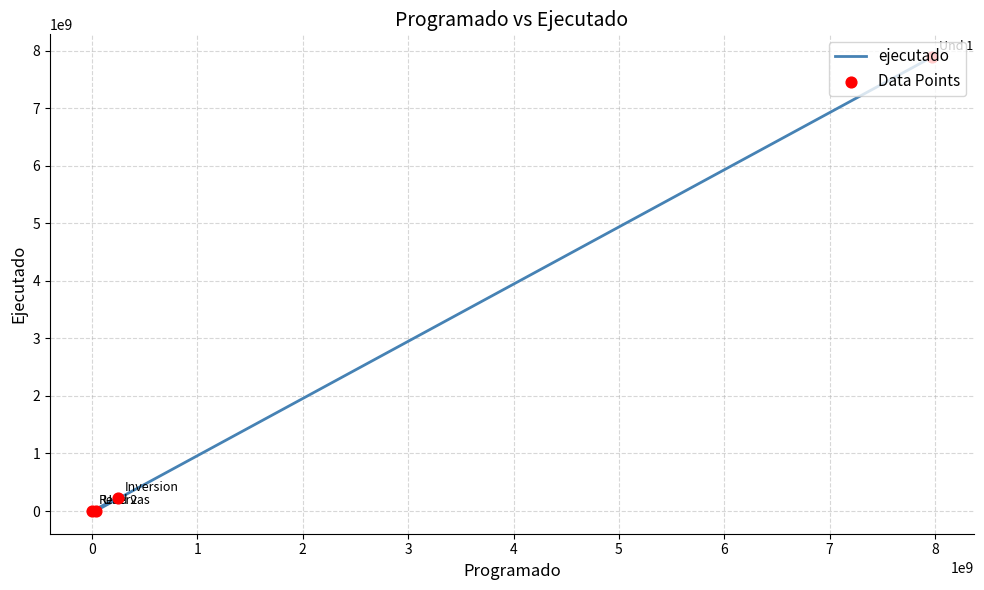

What are all the series names shown in the legend?

ejecutado, Data Points